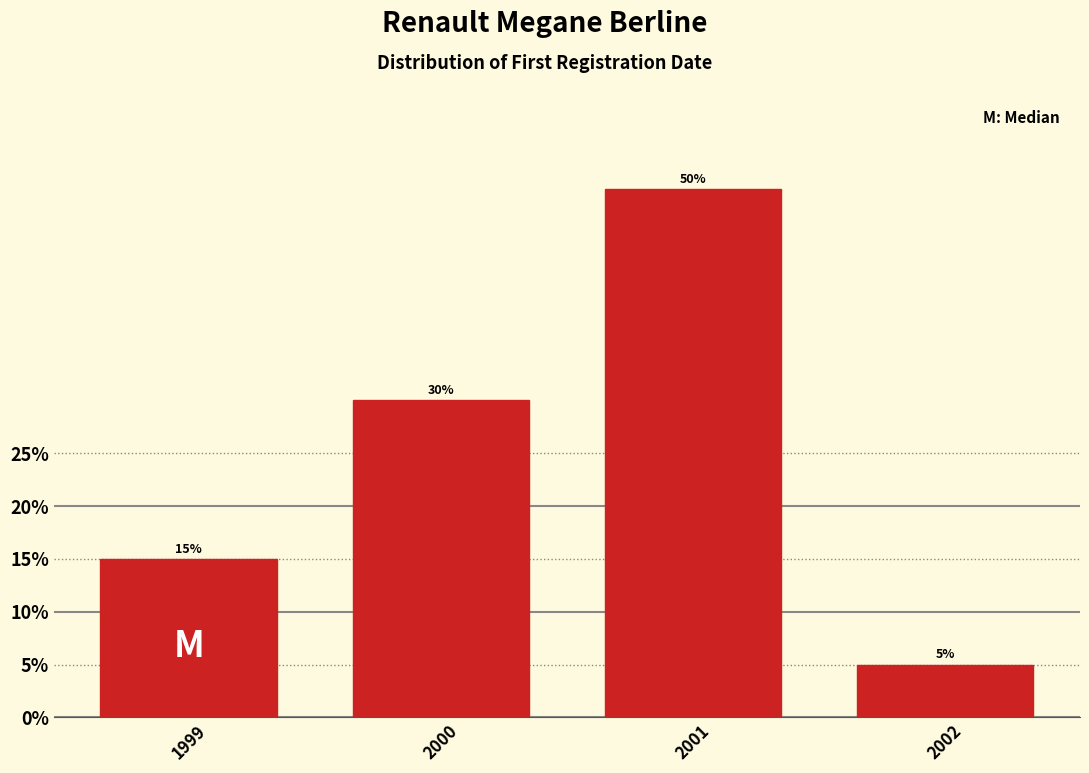

Reading left to right, what are all the values shown in this chart?

1999=15	2000=30	2001=50	2002=5